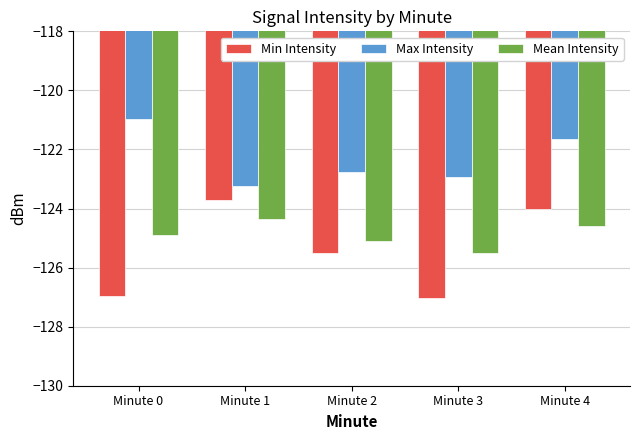

What are all the series names shown in the legend?

Min Intensity, Max Intensity, Mean Intensity